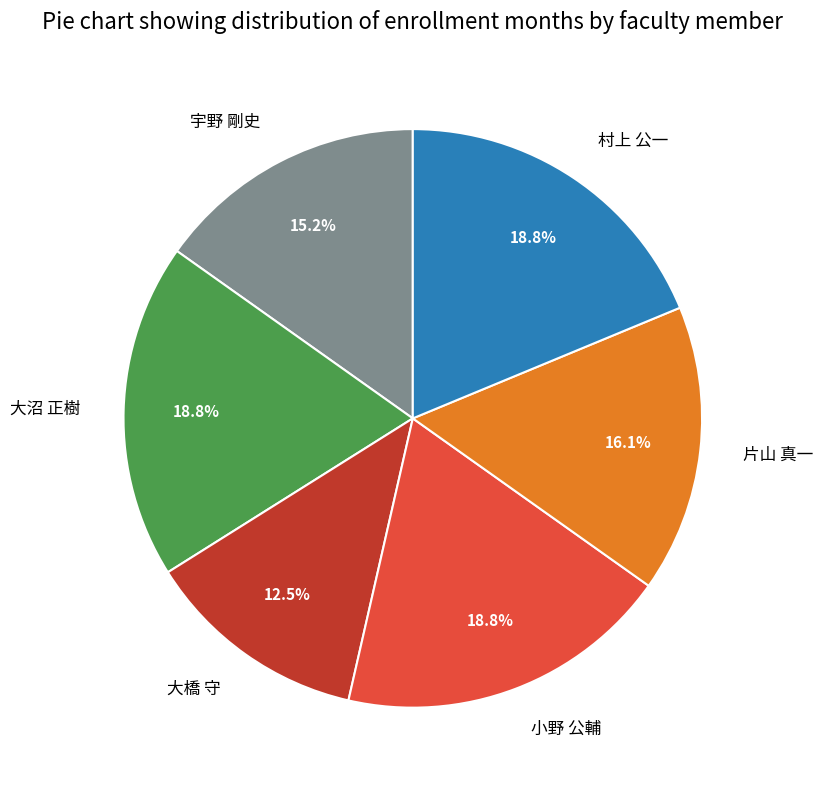

What is the smallest slice in the pie chart?

大橋 守